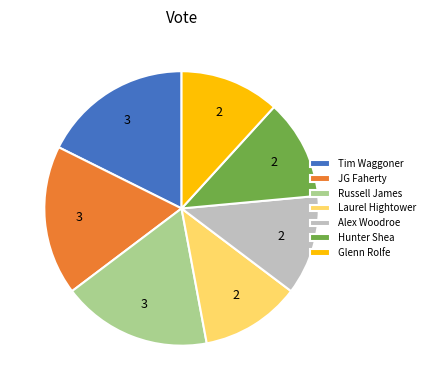

Combined, do Glenn Rolfe and Hunter Shea account for over 50%?

No